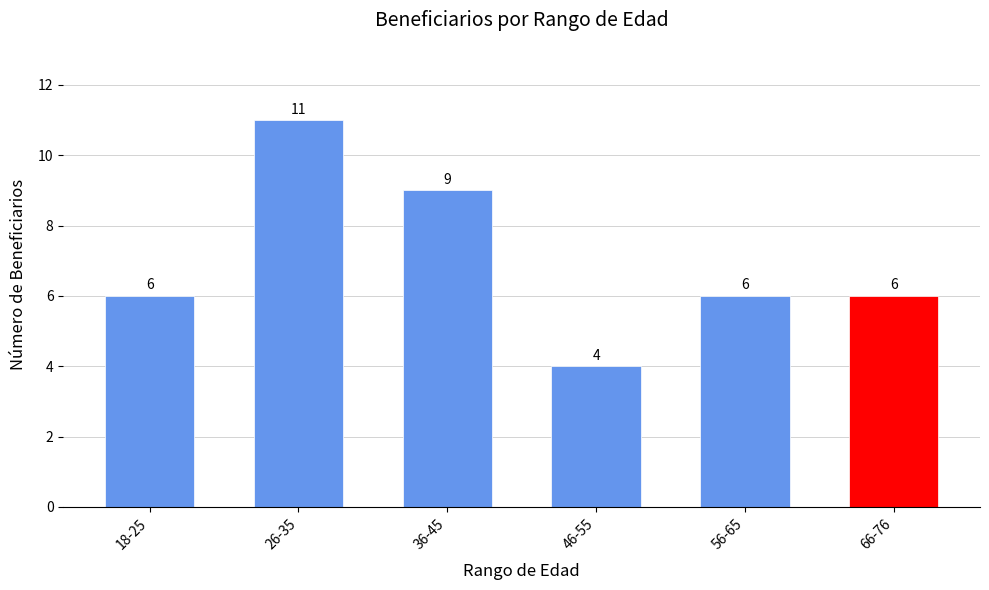

Which label corresponds to the largest value in the chart?

26-35